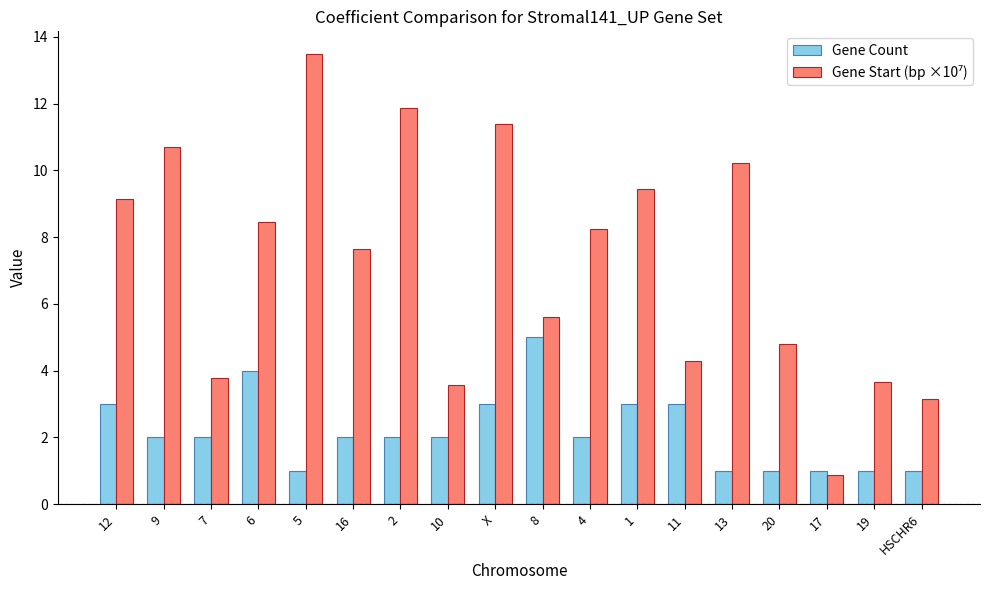

What is the average value of the Gene Count series?

2.2